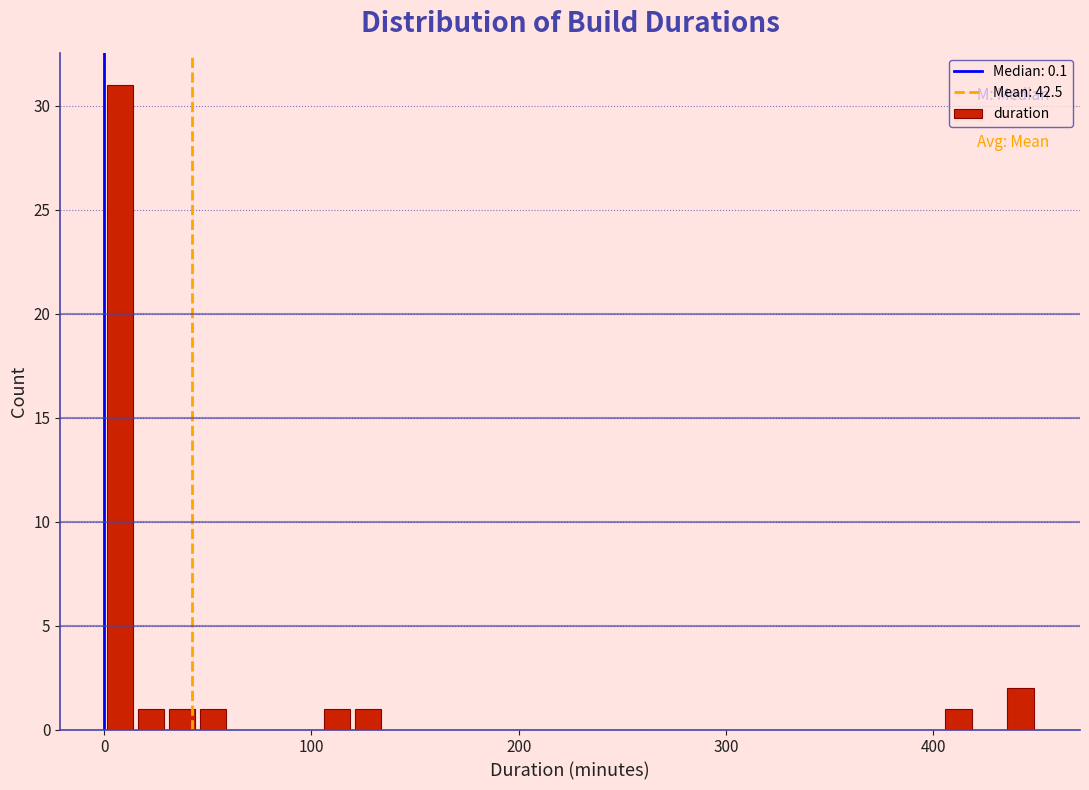

Around what value on the x-axis is the tallest bar? Give the approximate position of its centre, as read against the axis.

10